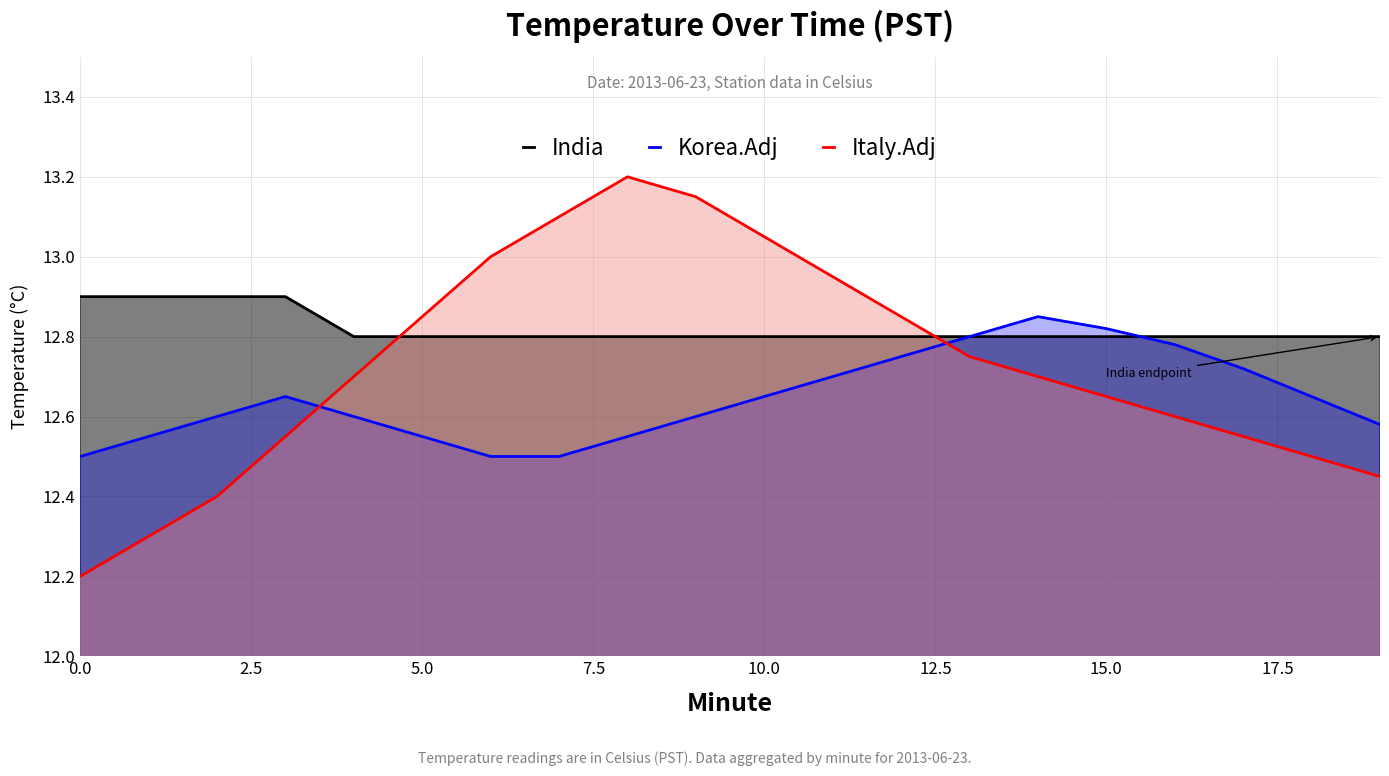

What is the smallest value displayed?

12.2